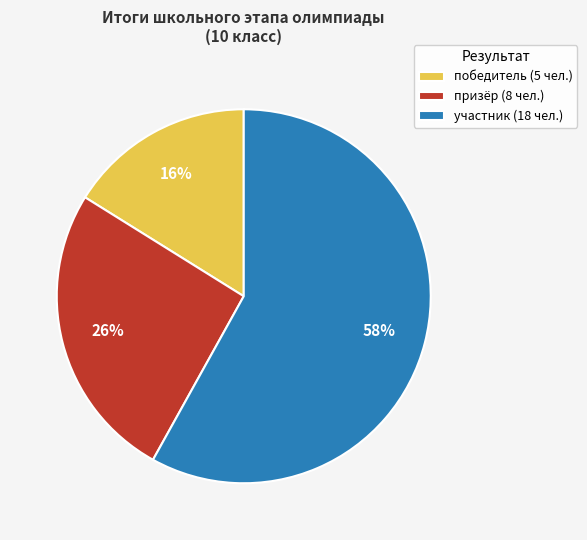

Is the sum of призёр (8 чел.) and участник (18 чел.) greater than half?

Yes